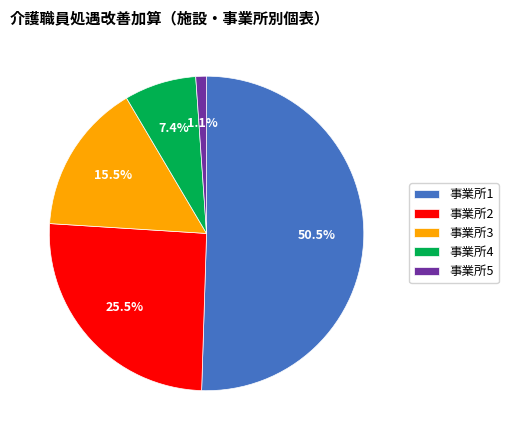

Does any single category account for the majority?

Yes